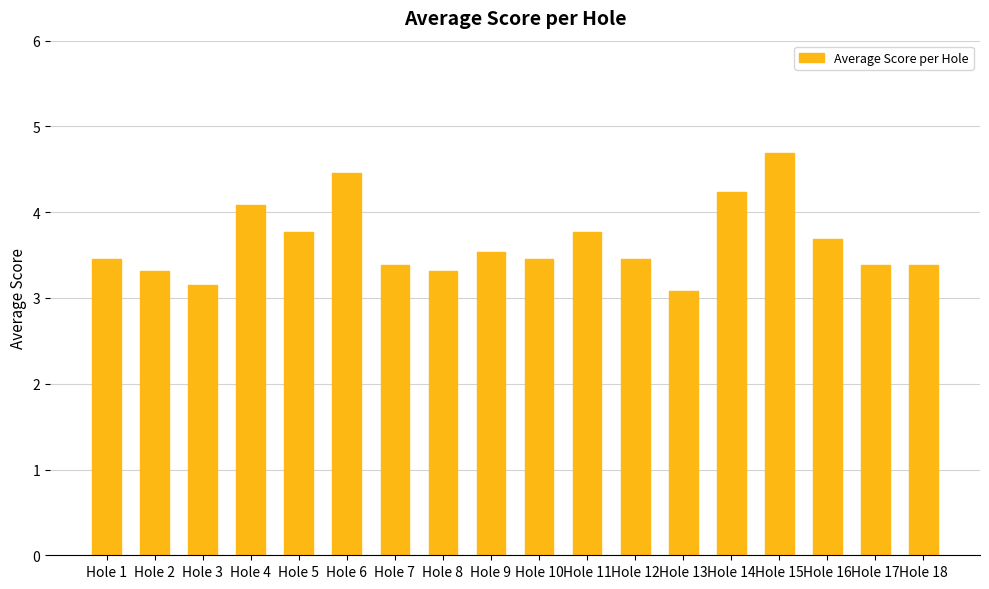

What is the sum of all values?

65.6